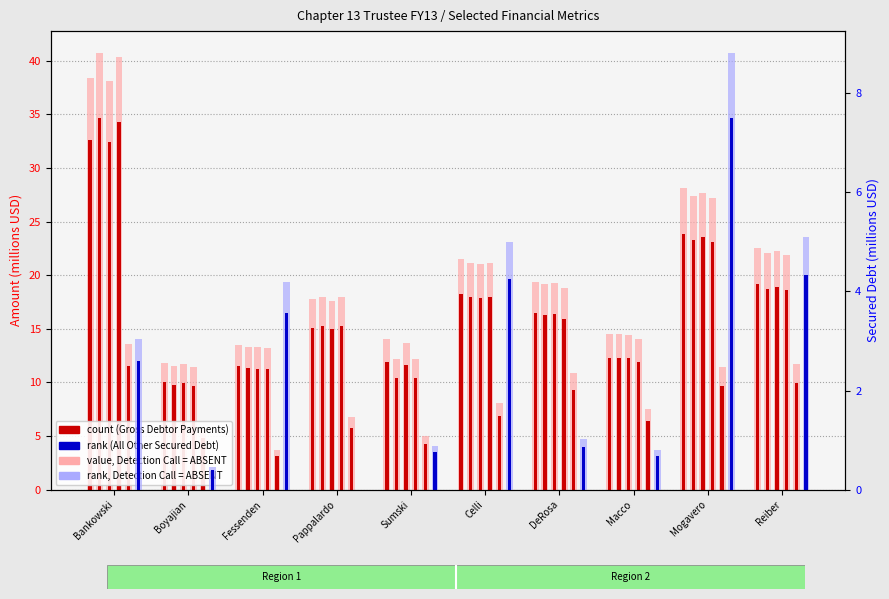

At which label does UNSECURED first exceed 6?

Bankowski